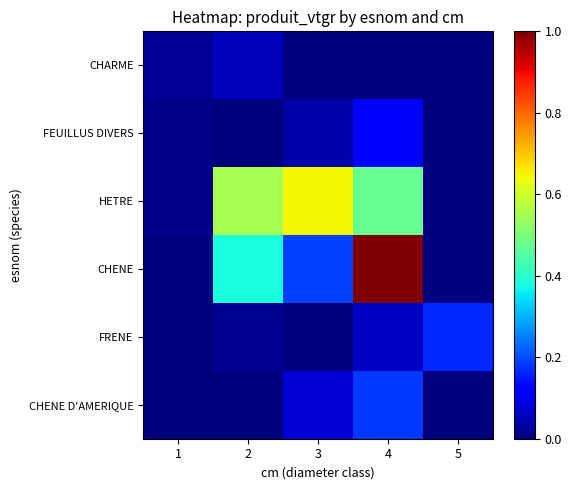

Which series changed the most between 1 and 2?

HETRE